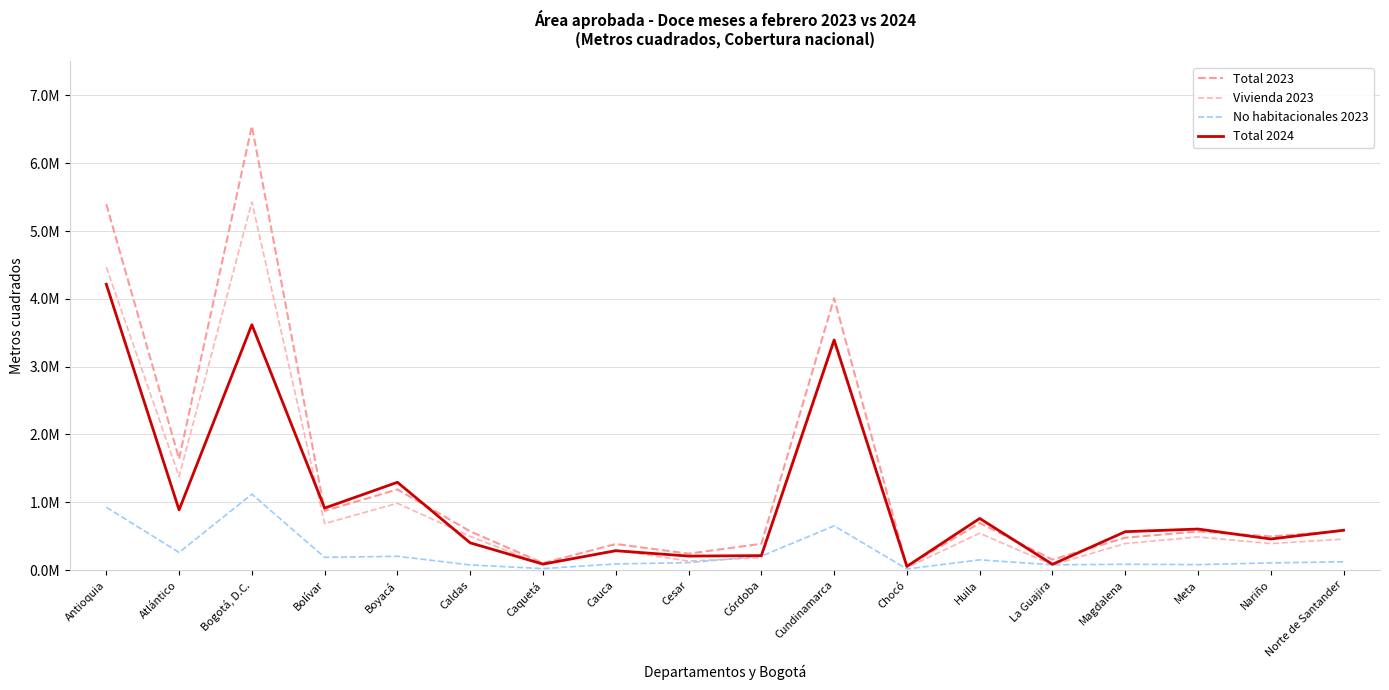

Is this an area chart (filled region under the line)?

No